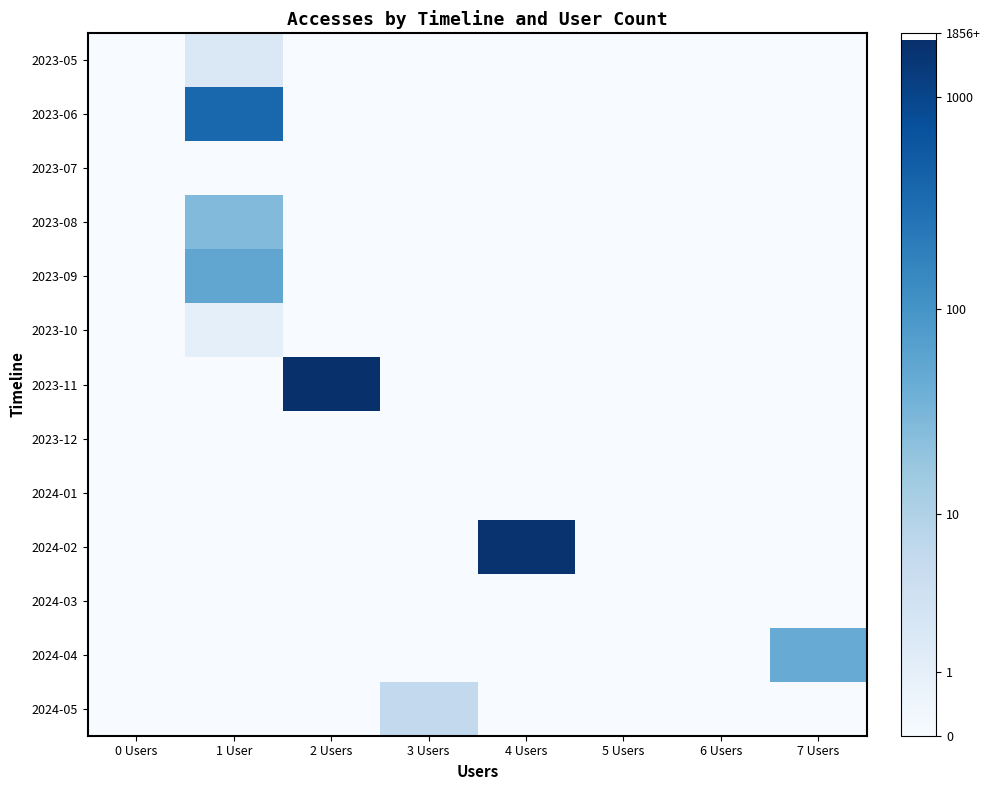

Is it true that 2023-05 equals -0.5 at 5 Users?

False